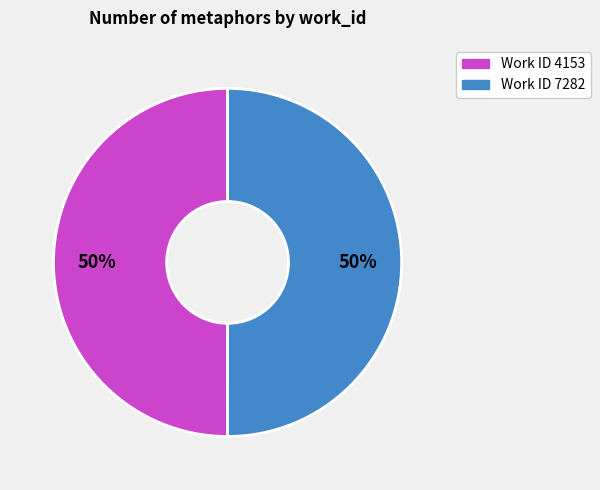

Which slice is the largest?

7282